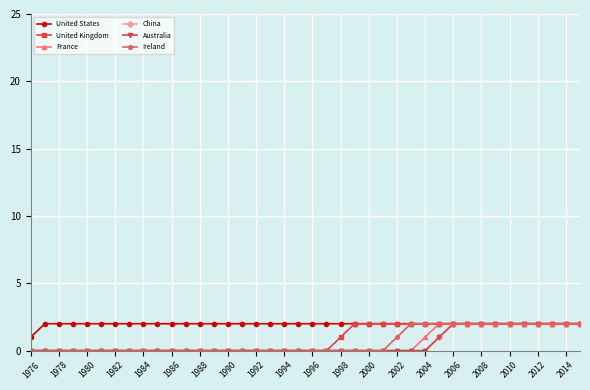

Does the chart have visible grid lines?

Yes